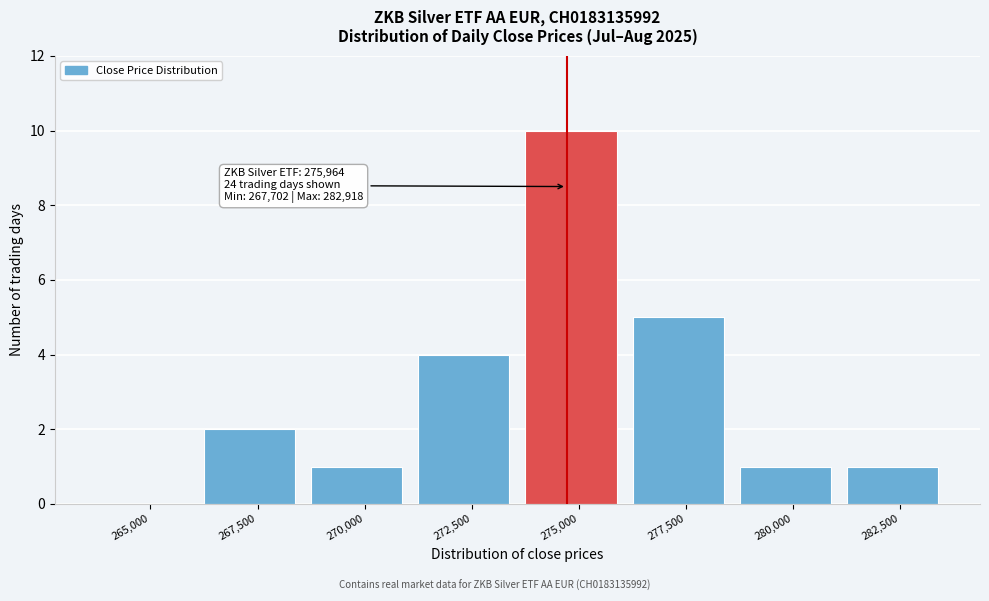

Reading left to right, what are all the values shown in this chart?

265,000=0	267,500=2	270,000=1	272,500=4	275,000=10	277,500=5	280,000=1	282,500=1